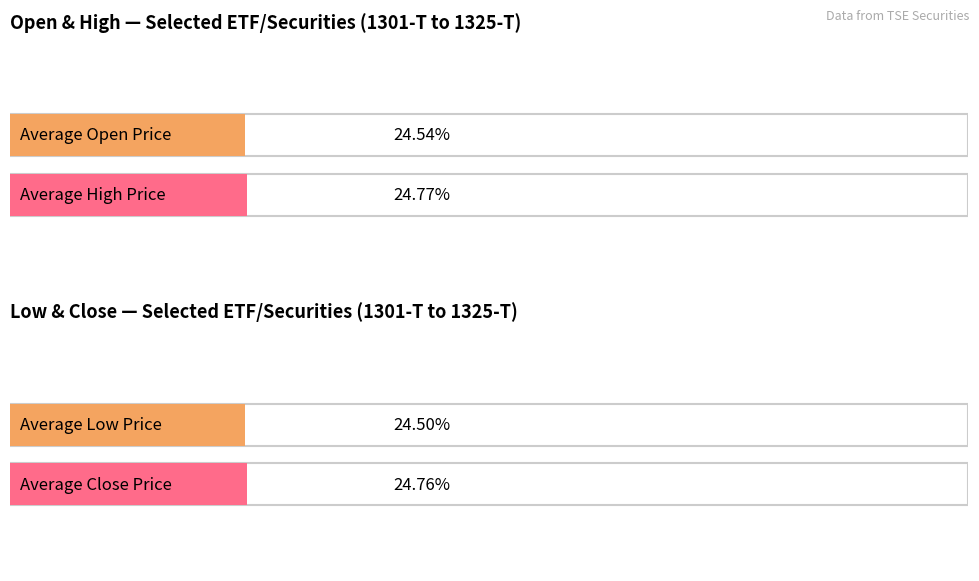

The value of Low at 1308-T is 631. True or false?

False